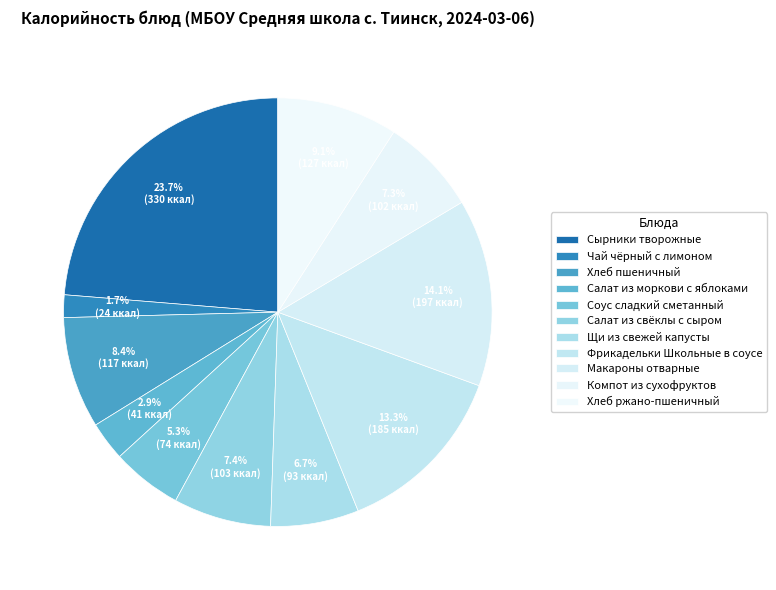

Which slice is the smallest?

Чай чёрный с лимоном